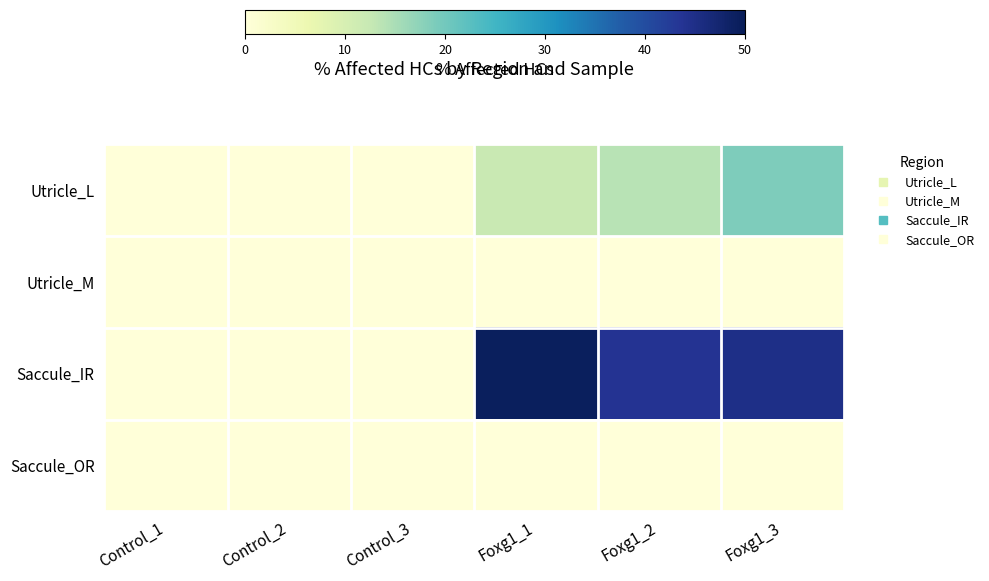

Which series has the largest total across all categories?

Saccule_IR